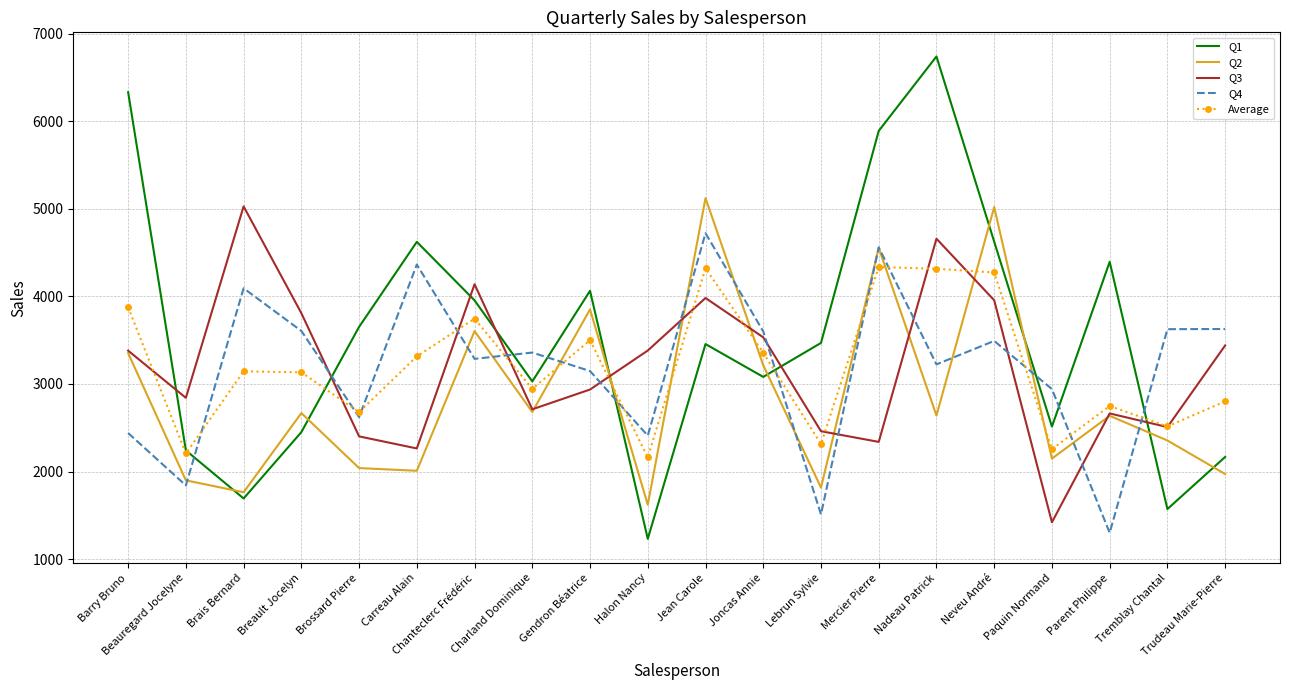

Where does the Q2 series first go above 2640?

Barry Bruno